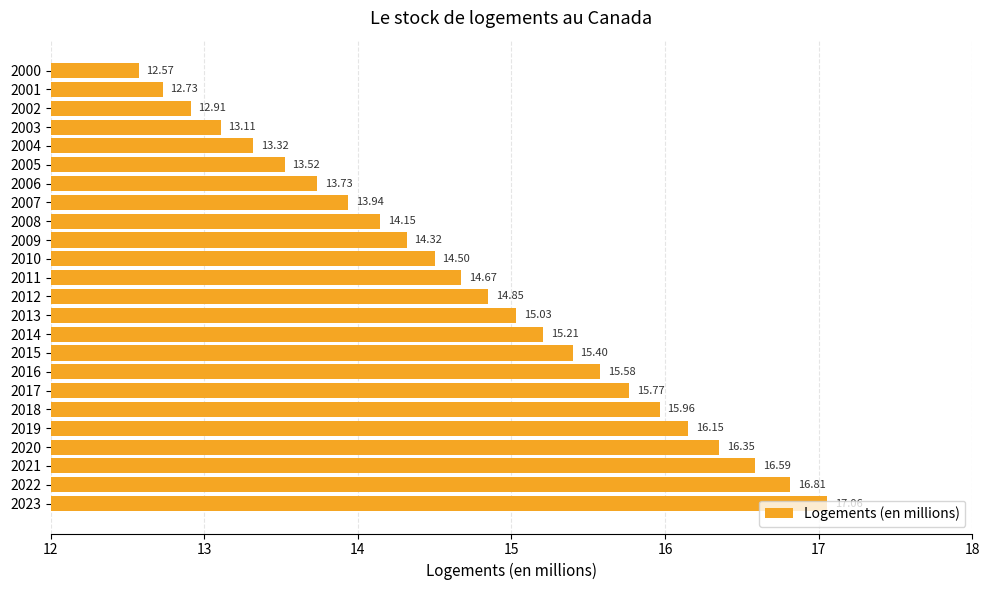

What is the change in value from 2003 to 2006?

+0.6